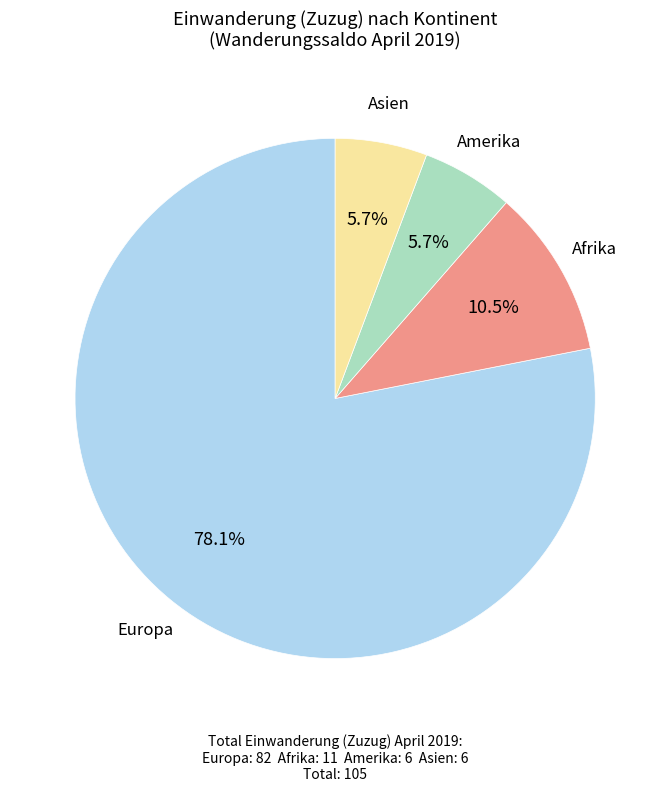

Is there a majority slice in this chart?

Yes